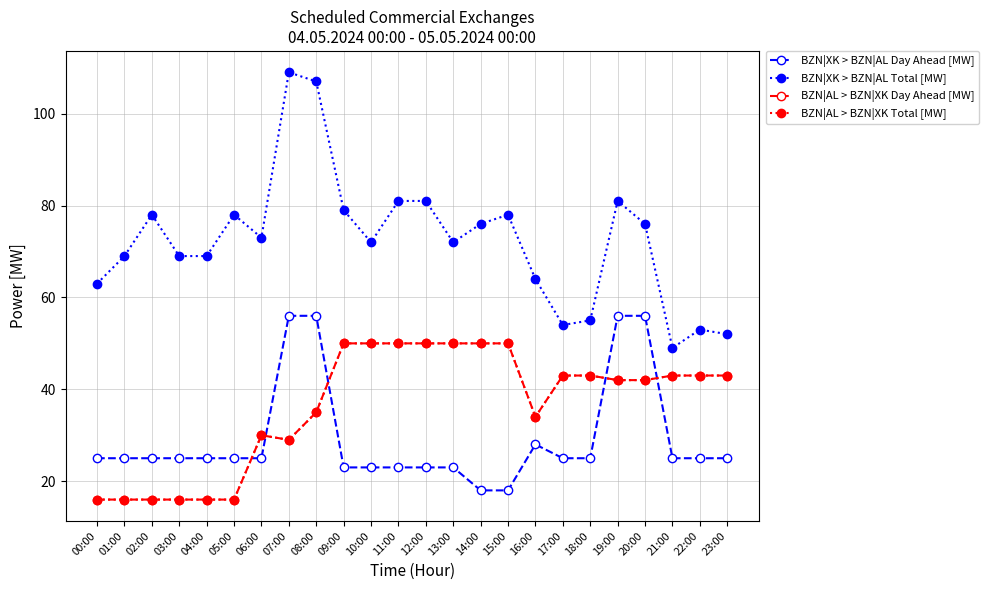

Does the chart have visible grid lines?

Yes